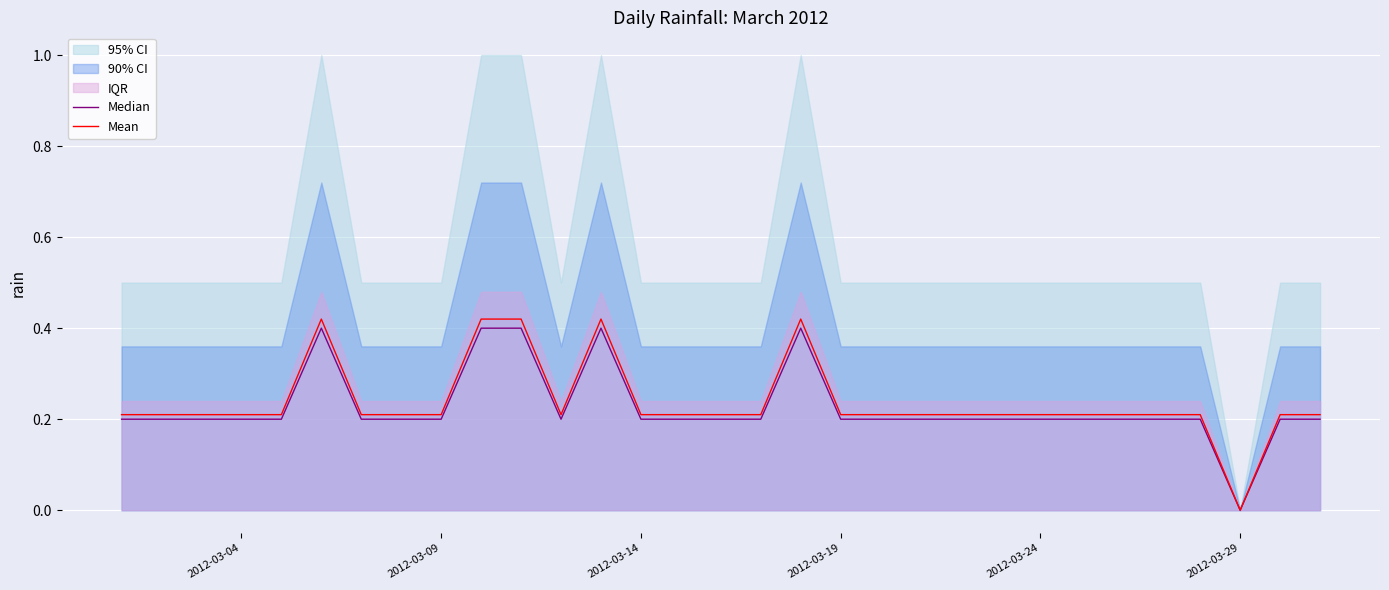

At which label does Mean reach its minimum?

2012-03-29